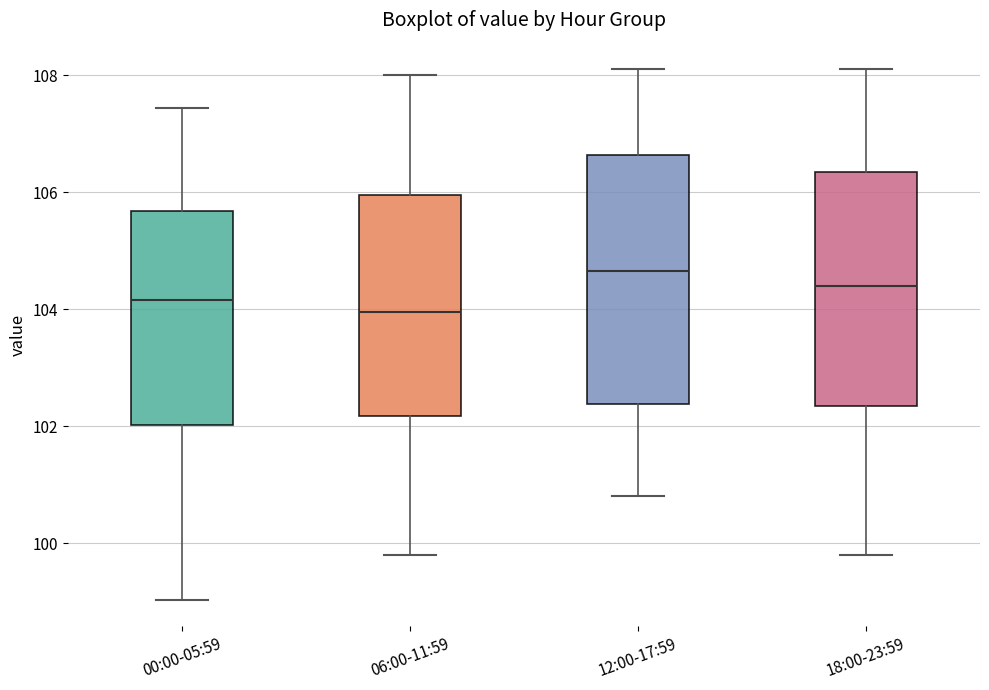

Which box has the lowest median line?

06:00-11:59